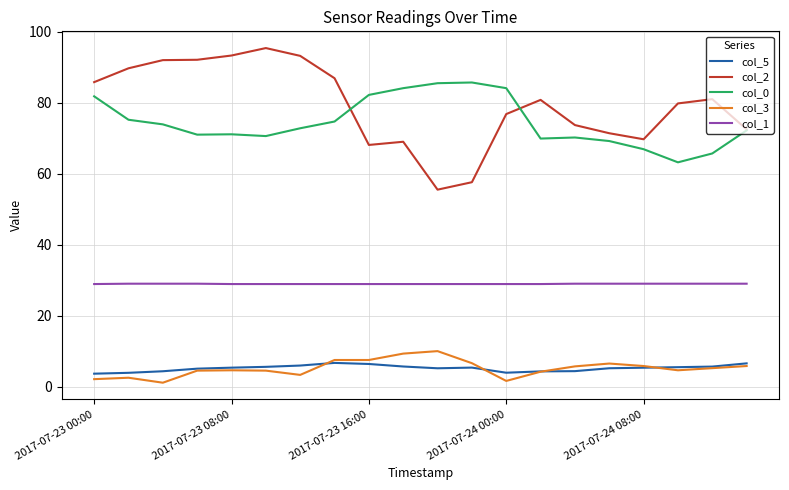

What is the highest value of the col_2 series?

95.4